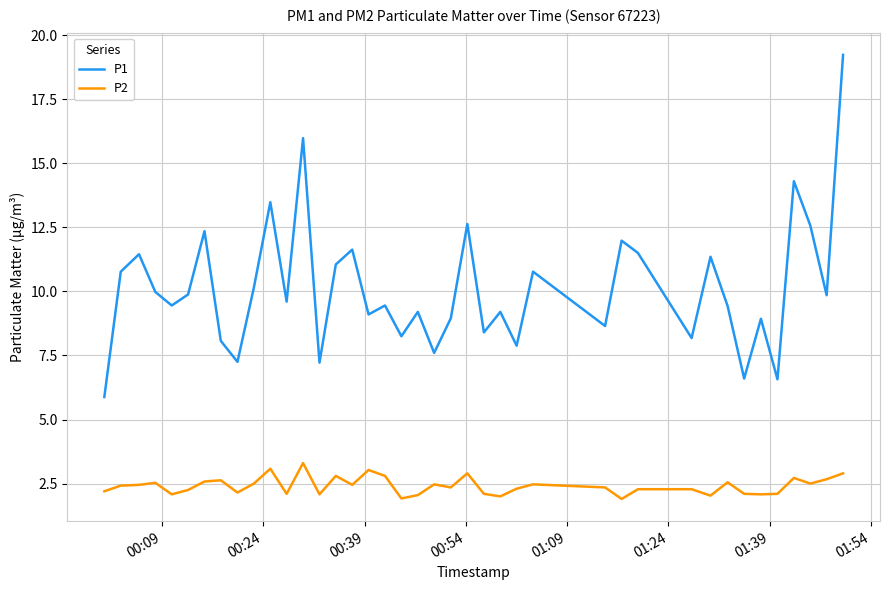

Rank the series by their maximum value, from lowest to highest.

P2, P1